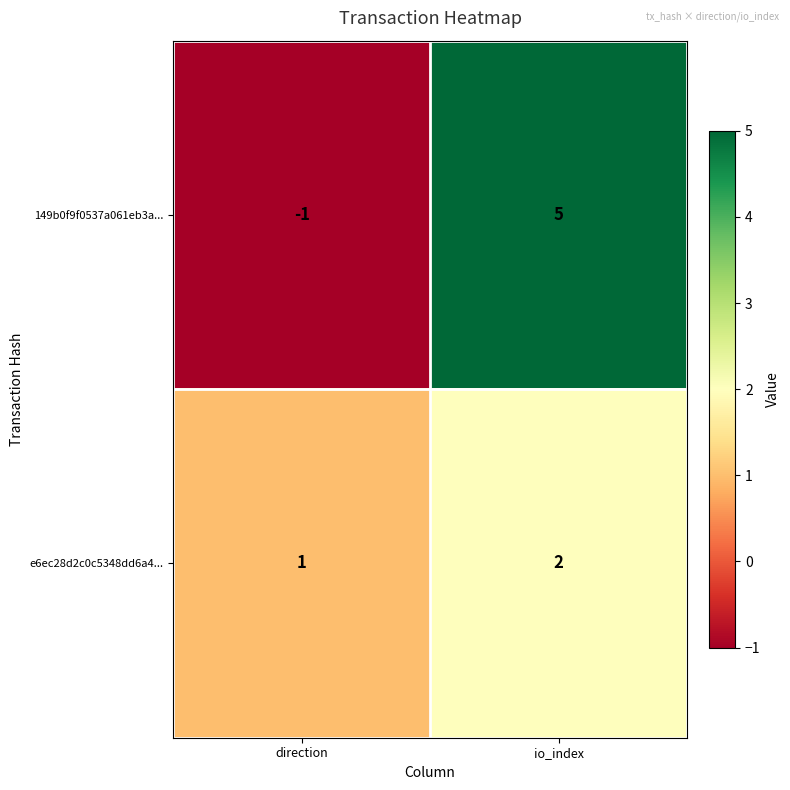

At which category is the sum across all series the highest?

io_index